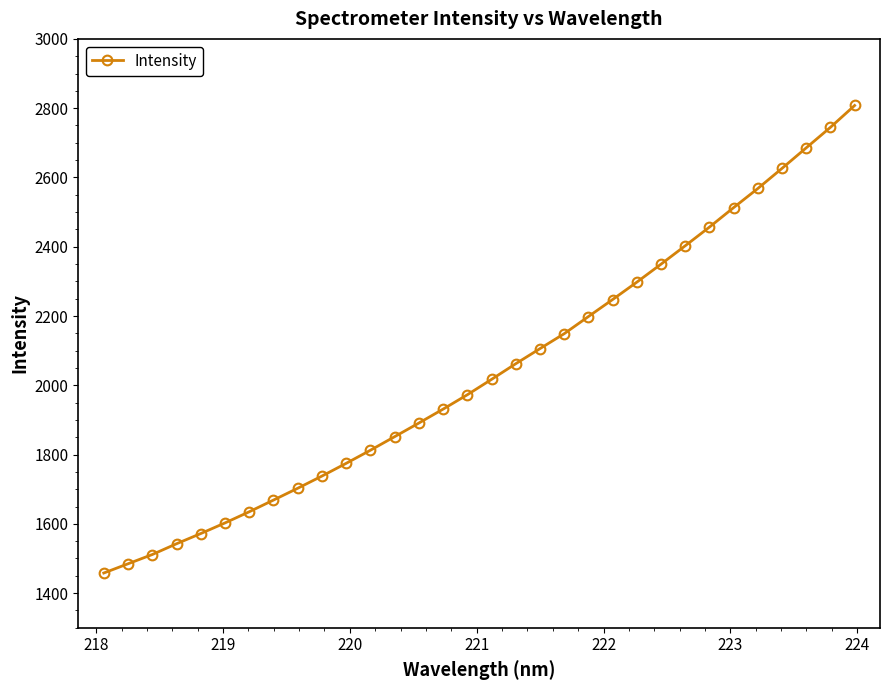

What is the value of the 9th point from the left?

1702.8